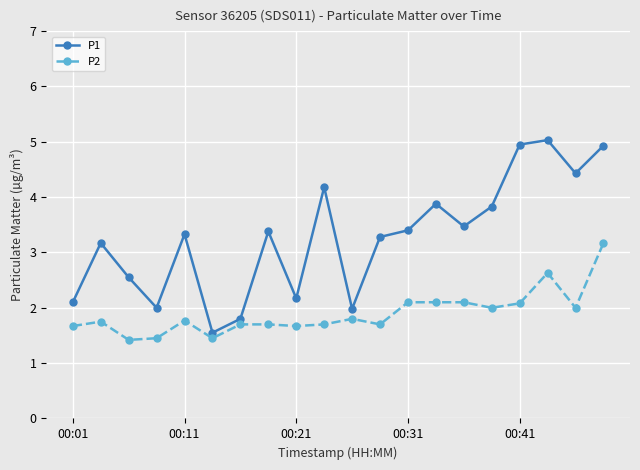

What is the value of the P2 point at the 14th from the left?

2.1